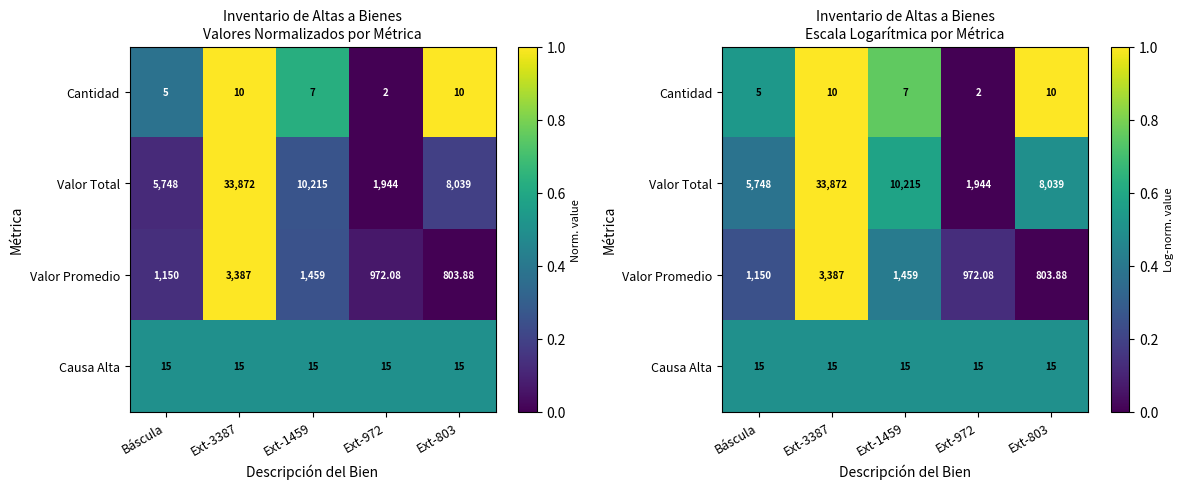

Between Ext-803 and Ext-1459, which is larger?

Ext-803